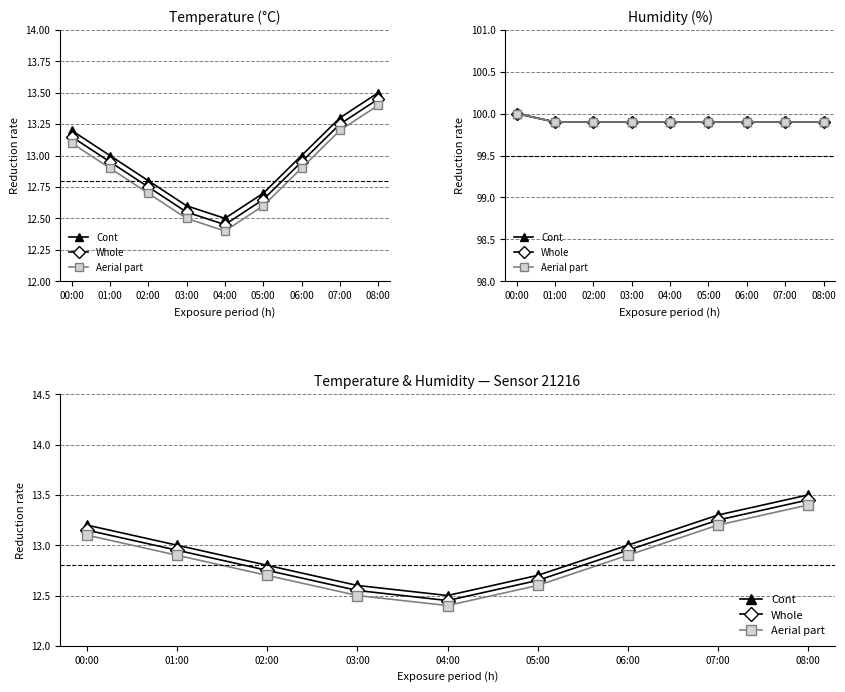

What is the difference between the highest and lowest values at 07:00?

0.1